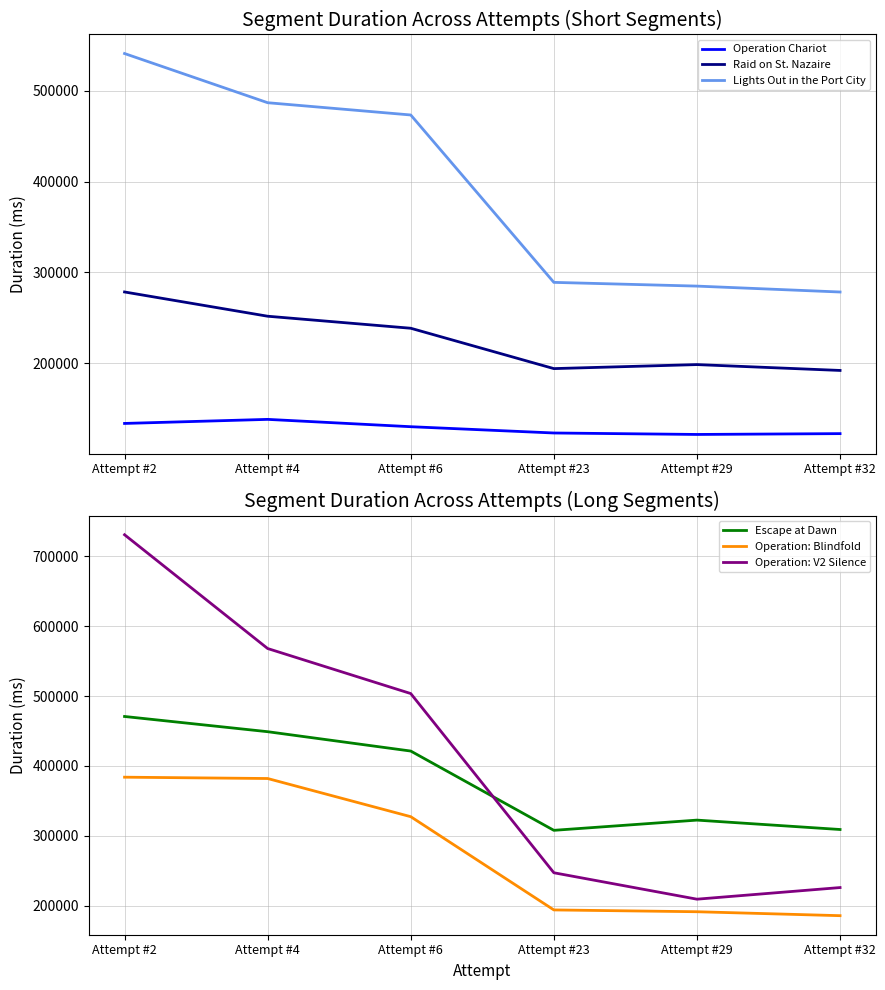

Does the chart have visible grid lines?

Yes